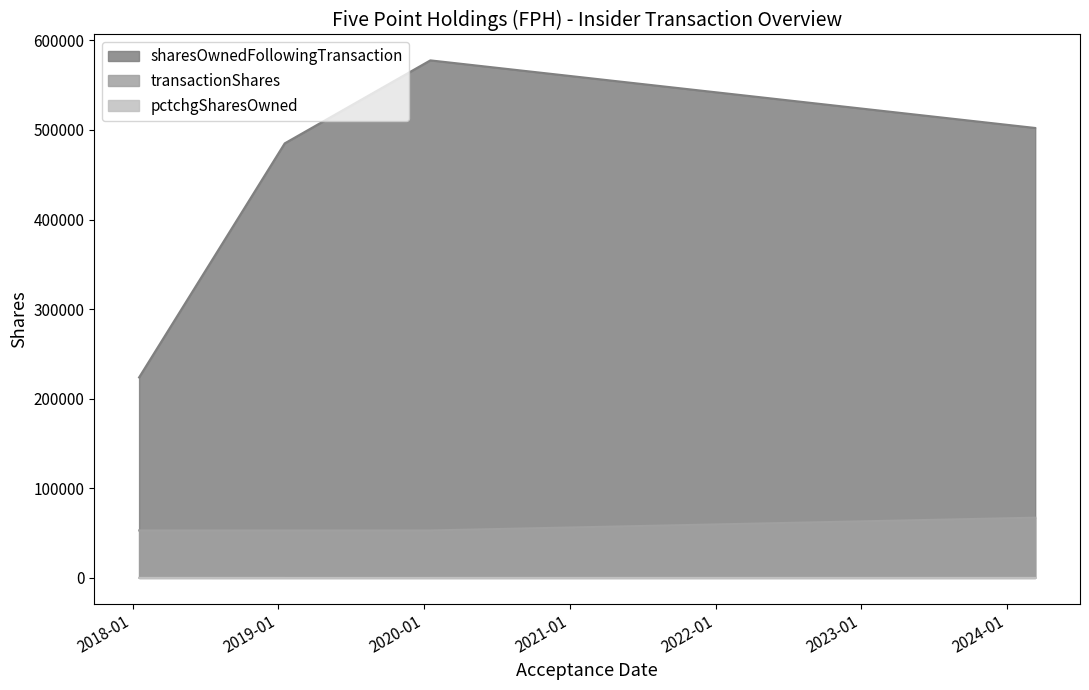

What is the total value across all series at 2024-03-12?

569535